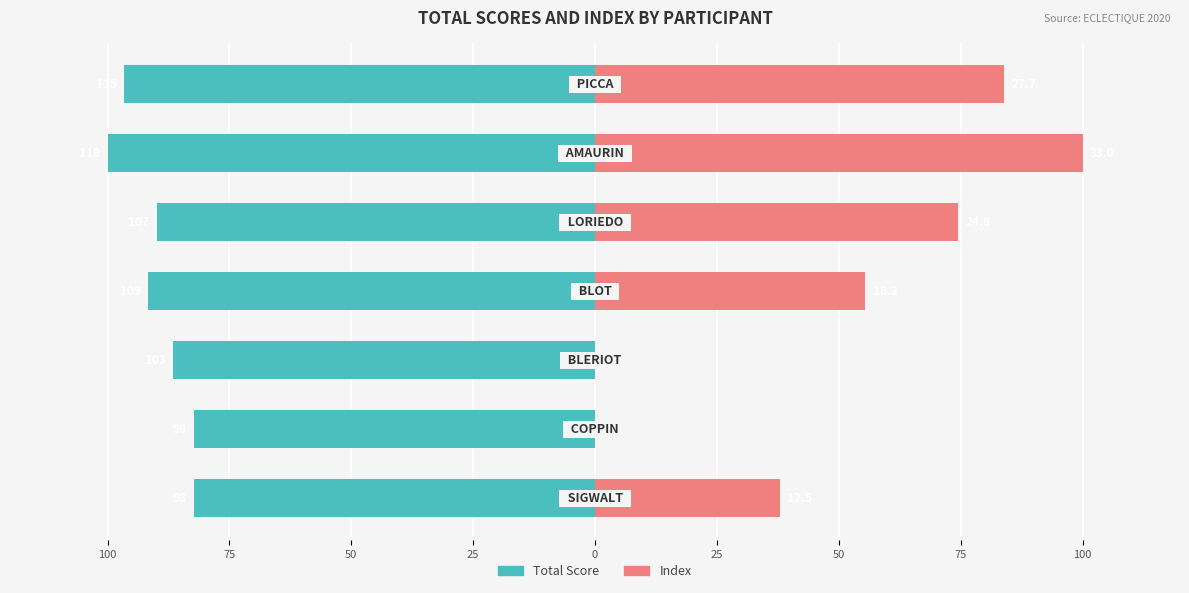

Between 25 and 25, which is larger?

25